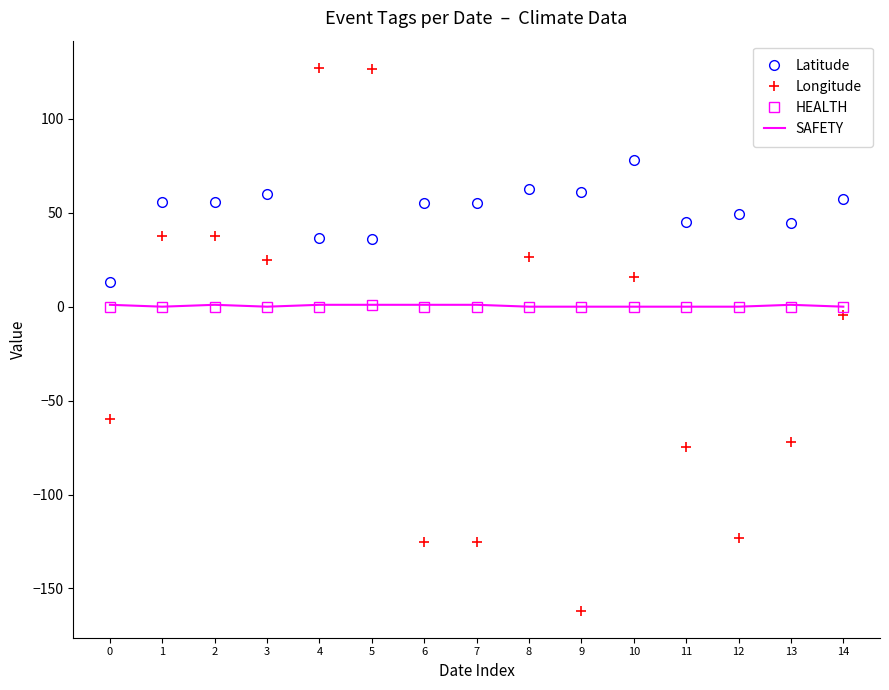

What is the sum of all SAFETY values?

7.0